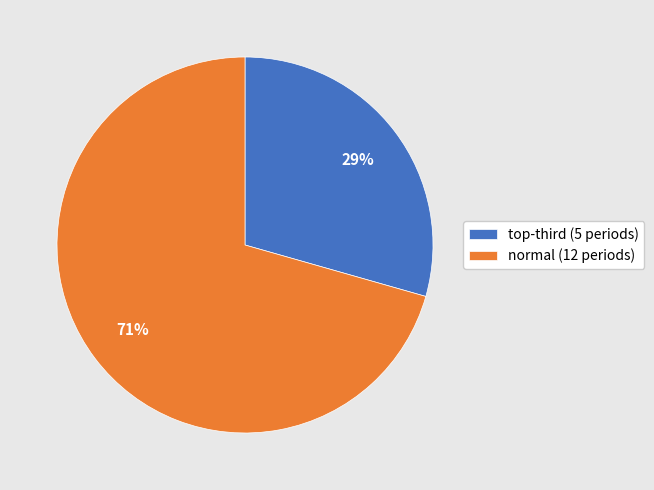

Does any single category account for the majority?

Yes